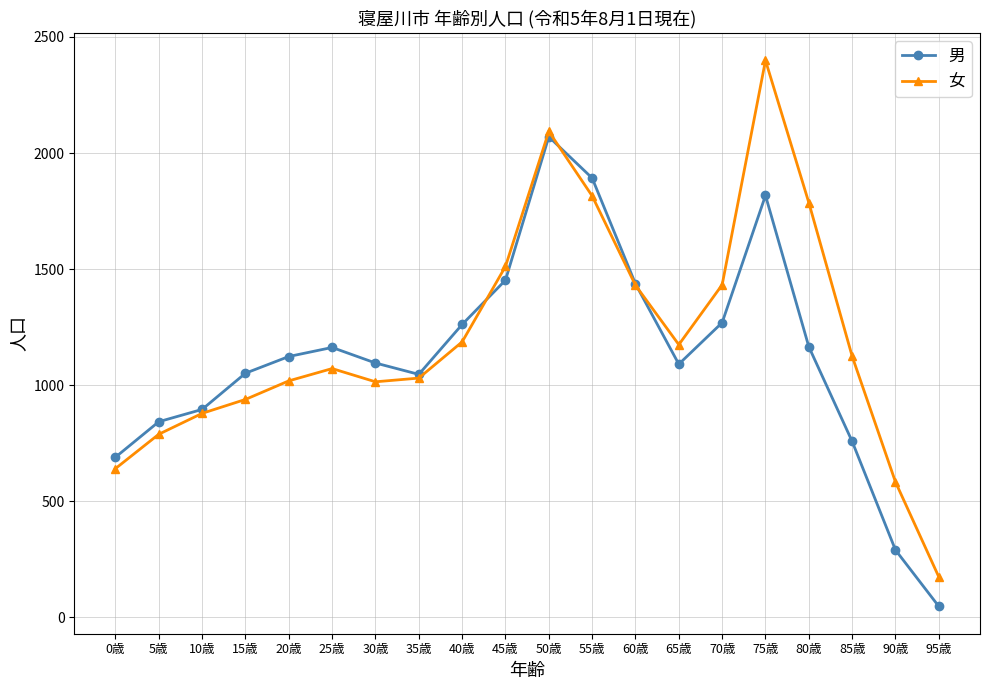

Read the 女 value at 15歳, to the nearest 10.

940